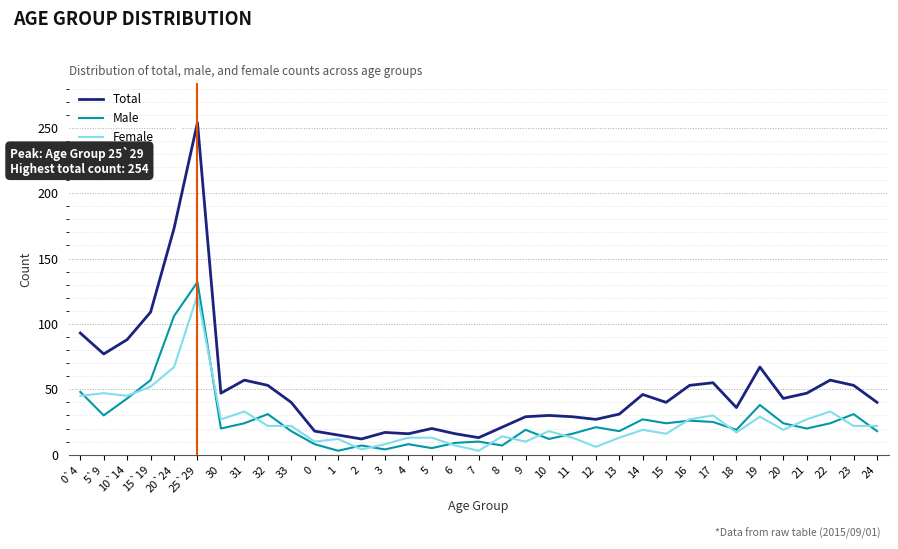

What are all the series names shown in the legend?

Total, Male, Female